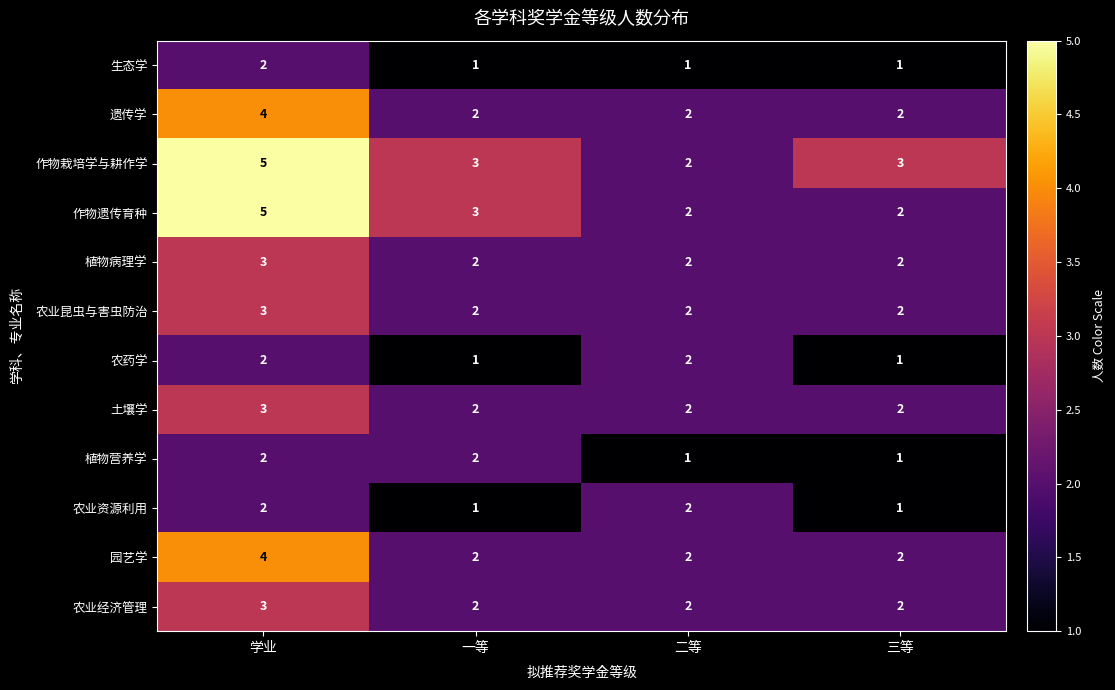

True or false: 遗传学 has a value of 2 at 二等.

True